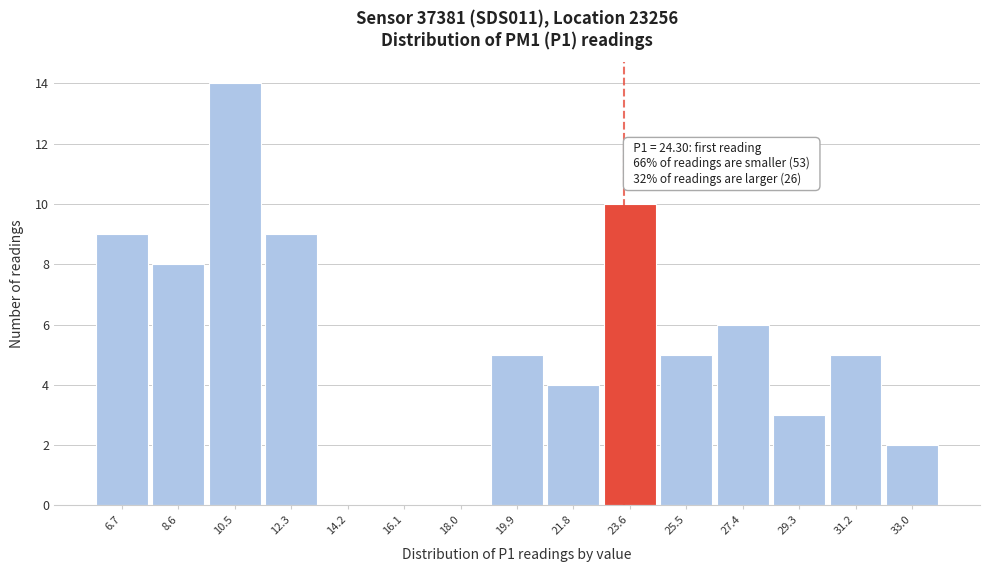

Reading left to right, list all the values displayed in this chart.

6.7=9	8.6=8	10.5=14	12.3=9	14.2=0	16.1=0	18.0=0	19.9=5	21.8=4	23.6=10	25.5=5	27.4=6	29.3=3	31.2=5	33.0=2